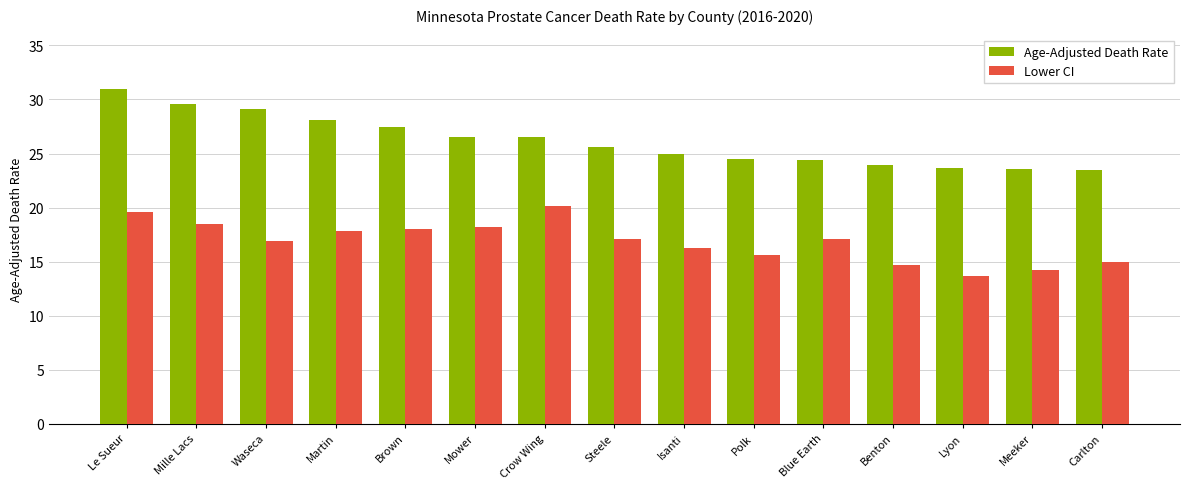

At Crow Wing, list the series in order from largest to smallest.

Age-Adjusted Death Rate, Lower CI